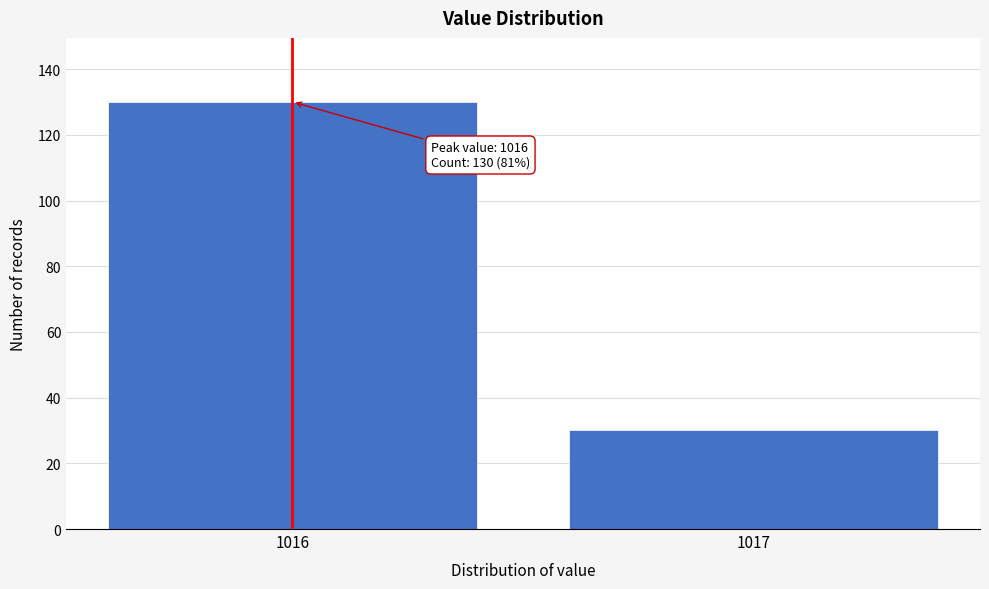

Reading left to right, list all the values displayed in this chart.

1016=130	1017=30